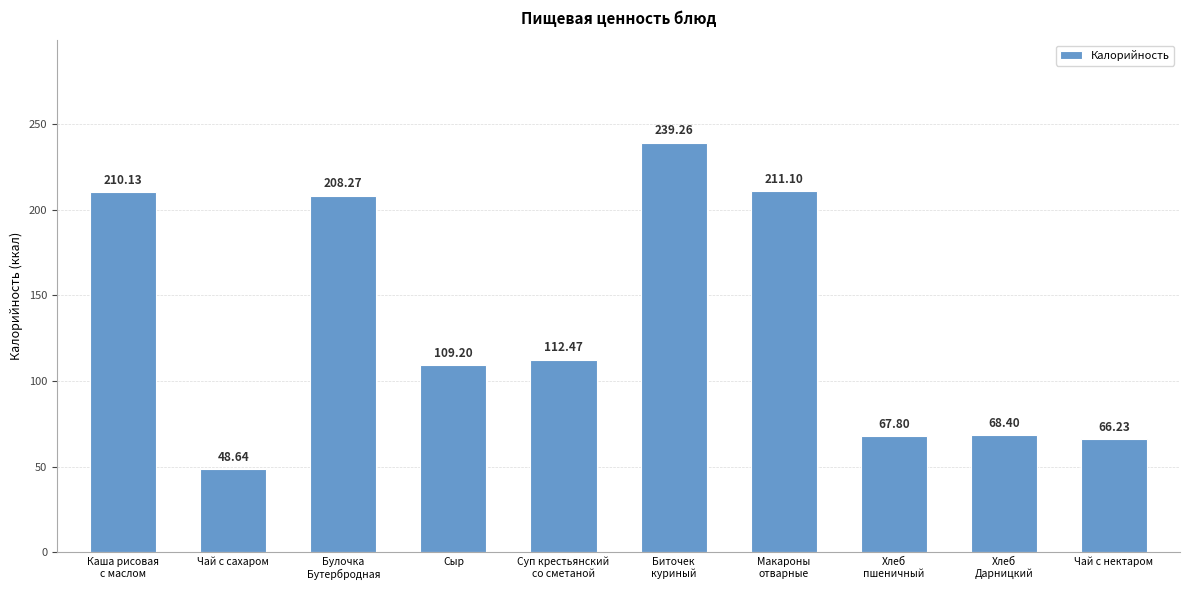

Rank the categories by value from highest to lowest.

Биточек
куриный, Макароны
отварные, Каша рисовая
с маслом, Булочка
Бутербродная, Суп крестьянский
со сметаной, Сыр, Хлеб
Дарницкий, Хлеб
пшеничный, Чай с нектаром, Чай с сахаром